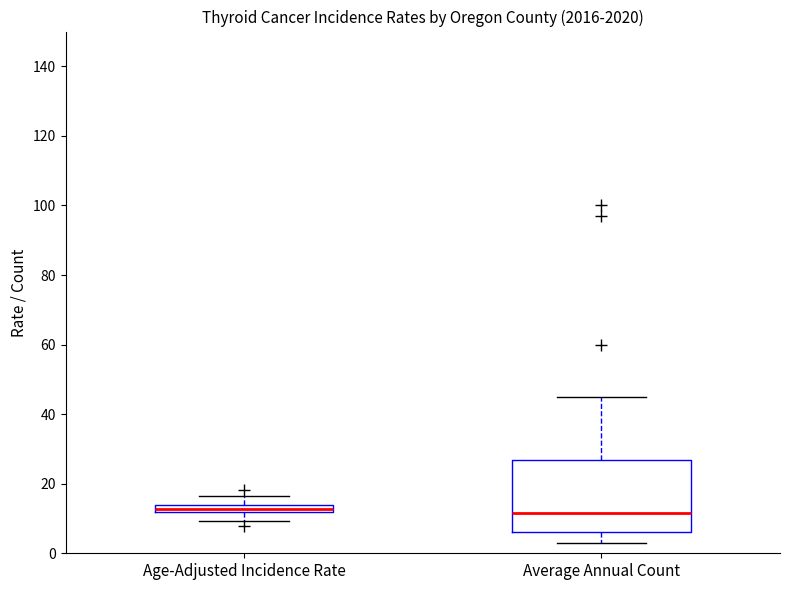

Comparing the boxes themselves (not the whiskers), which one is the tallest?

Average Annual Count